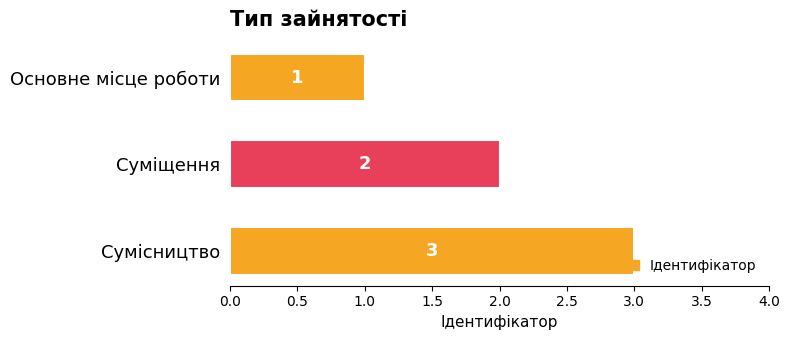

Count the number of data series in this chart.

1